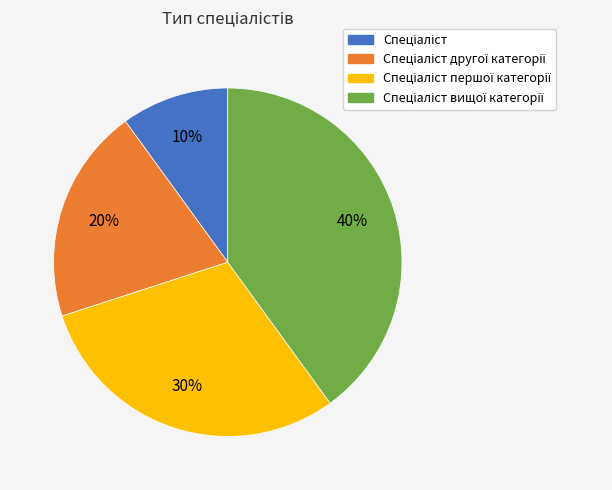

Does any single category account for the majority?

No